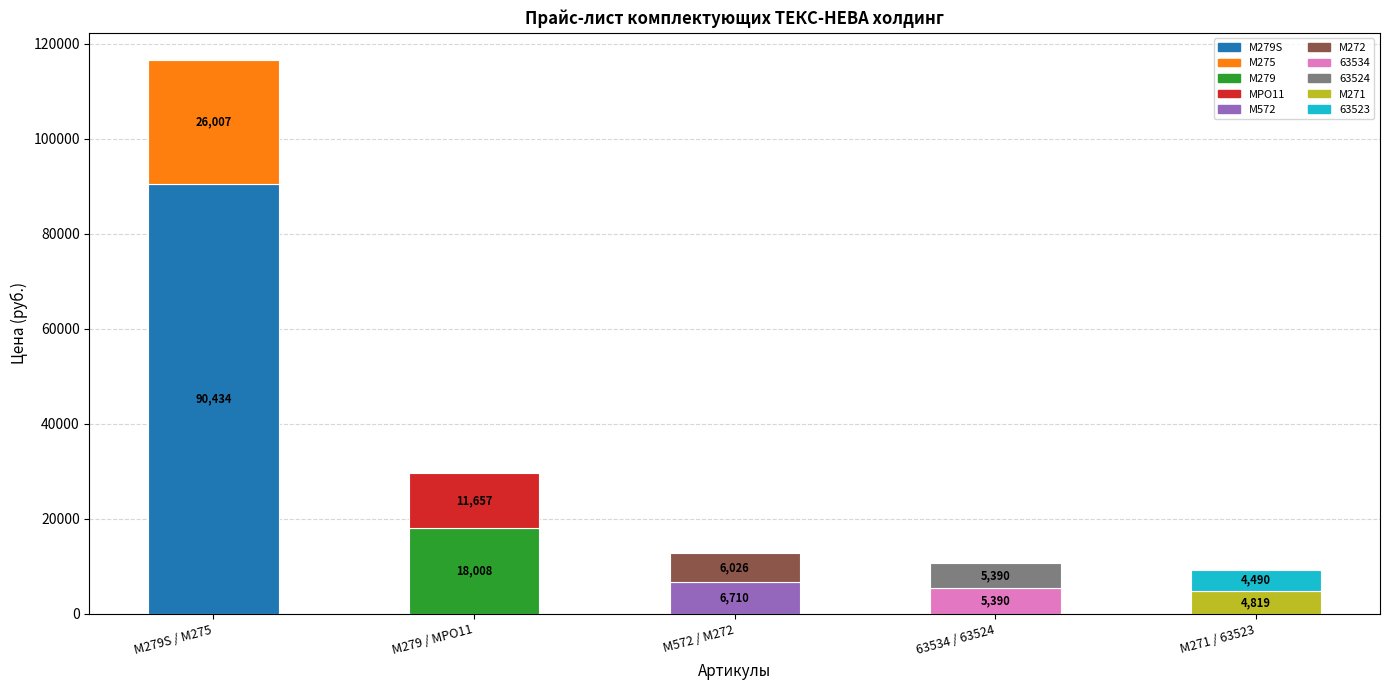

Which category has the highest value across all series?

M279S